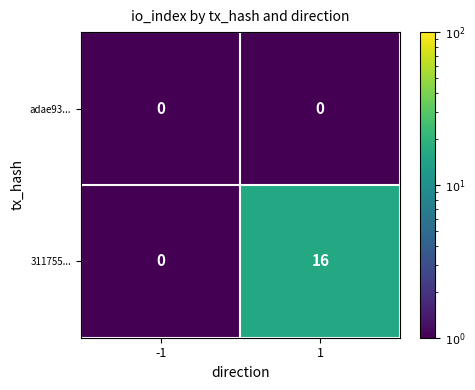

Which series changed the most between -1 and 1?

311755...